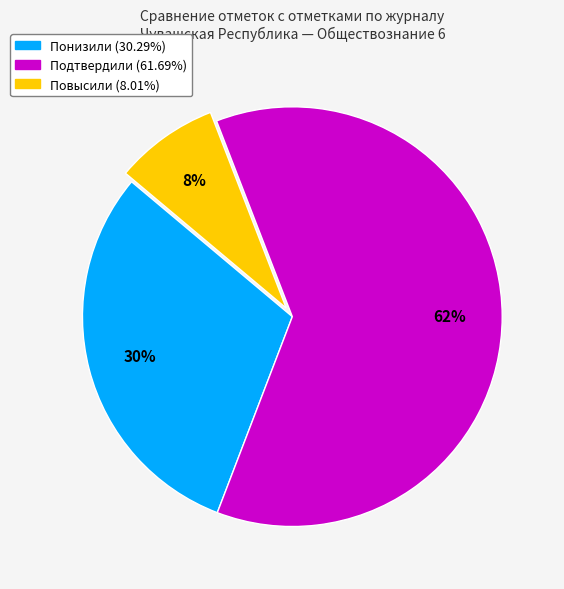

Which slice is the smallest?

Повысили